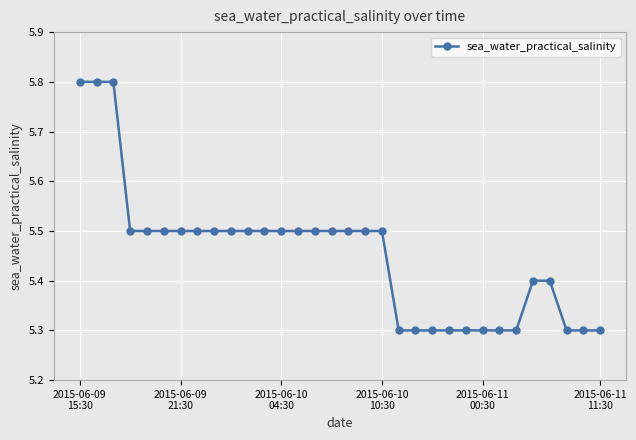

What is the value of the 15th point from the left?

5.5